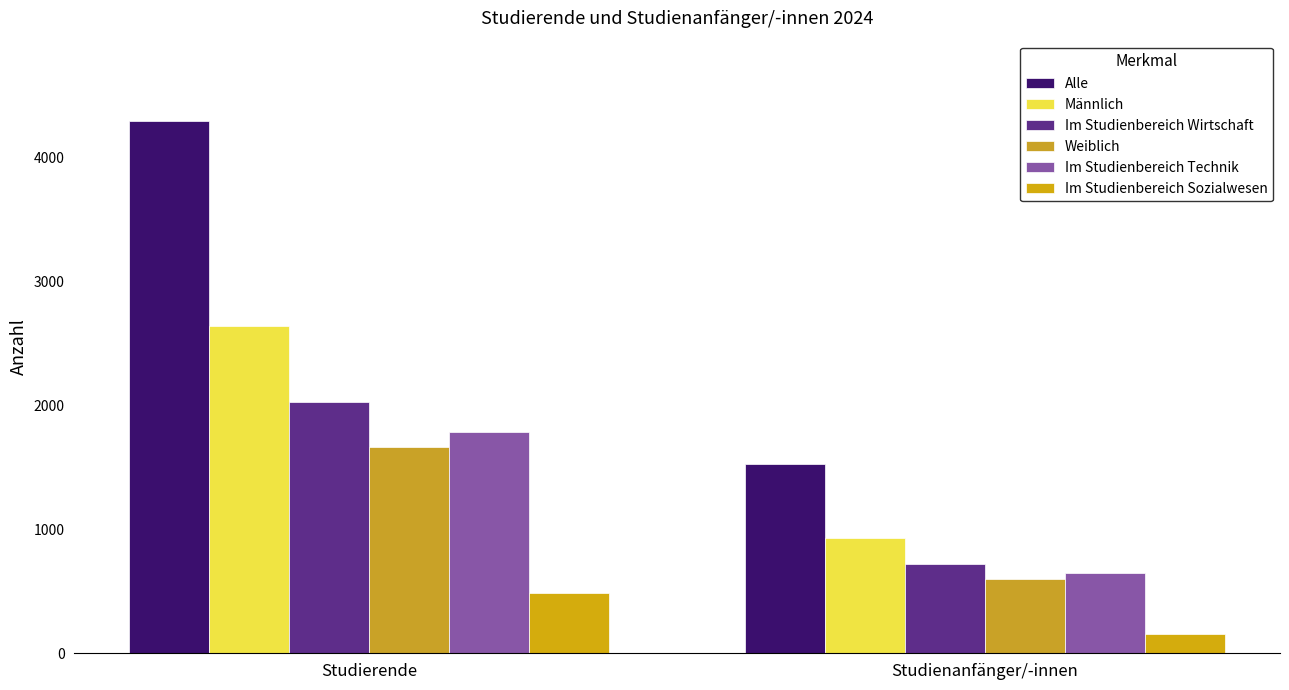

What is the average value of the Im Studienbereich Sozialwesen series?

322